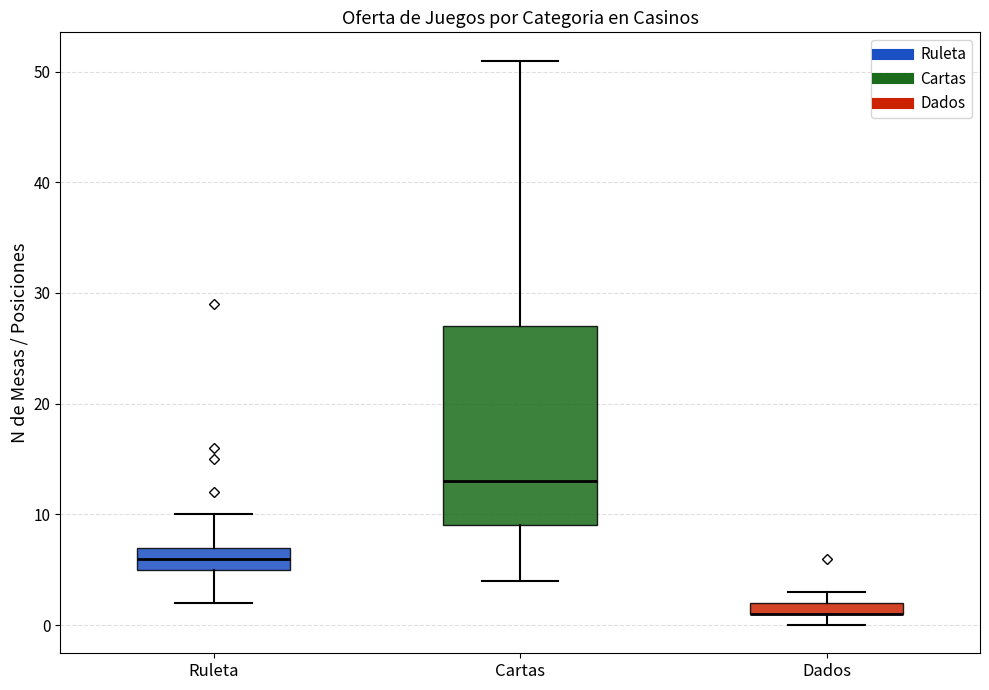

Comparing the boxes themselves (not the whiskers), which one is the tallest?

Cartas